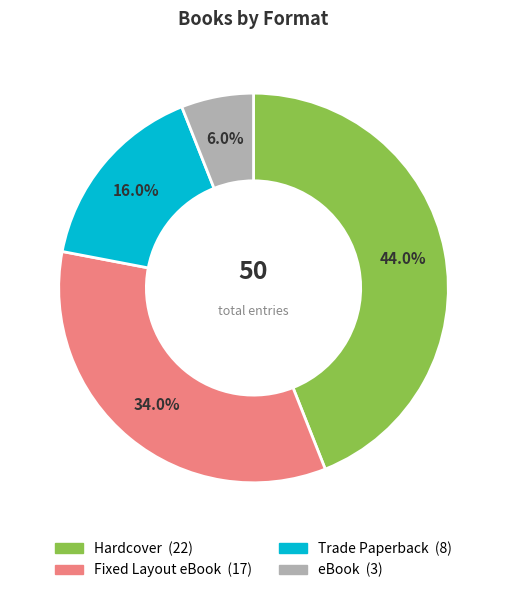

Which category has the biggest portion of the pie?

Hardcover